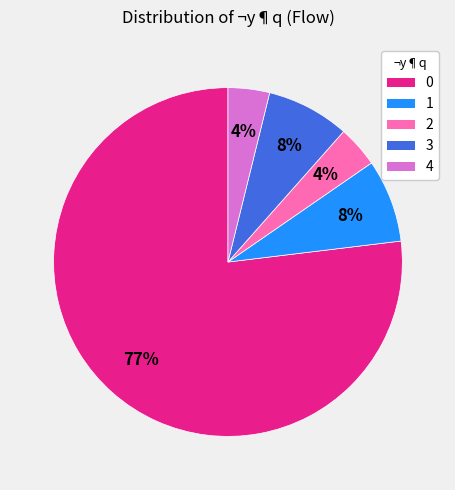

How many slices are in this pie chart?

5